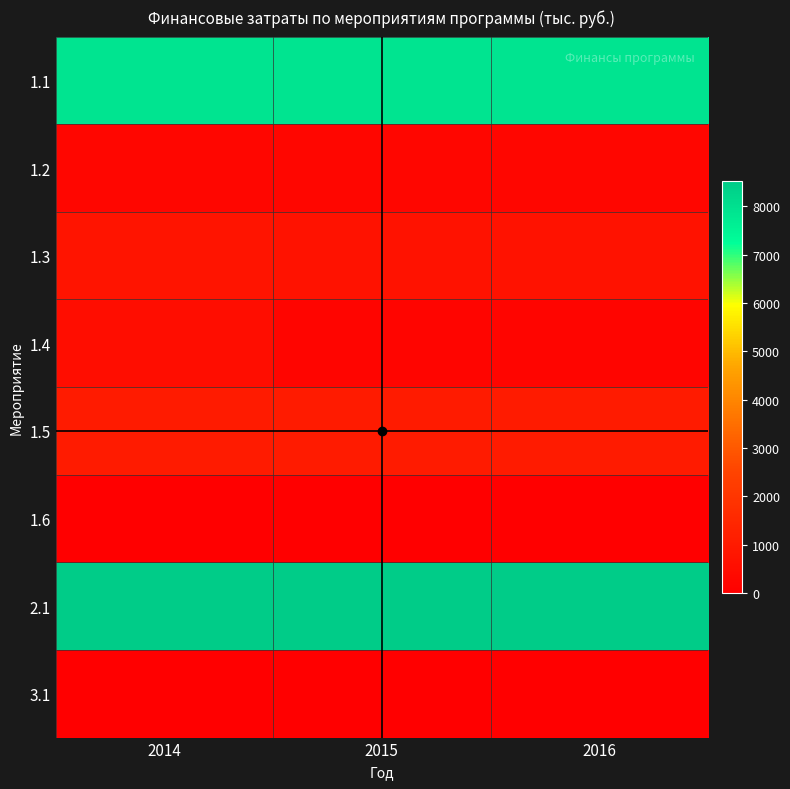

Reading right to left, what are all the values shown in this chart?

1.1: 2016=7910.6	2015=7910.6	2014=7910.6
1.2: 2016=256.6	2015=256.6	2014=256.6
1.3: 2016=699.6	2015=699.6	2014=792.0
1.4: 2016=221.9	2015=221.9	2014=505.1
1.5: 2016=1054.1	2015=1054.1	2014=1054.1
1.6: 2016=35.0	2015=35.0	2014=35.0
2.1: 2016=8524.3	2015=8524.3	2014=8524.3
3.1: 2016=0.0	2015=0.0	2014=50.0